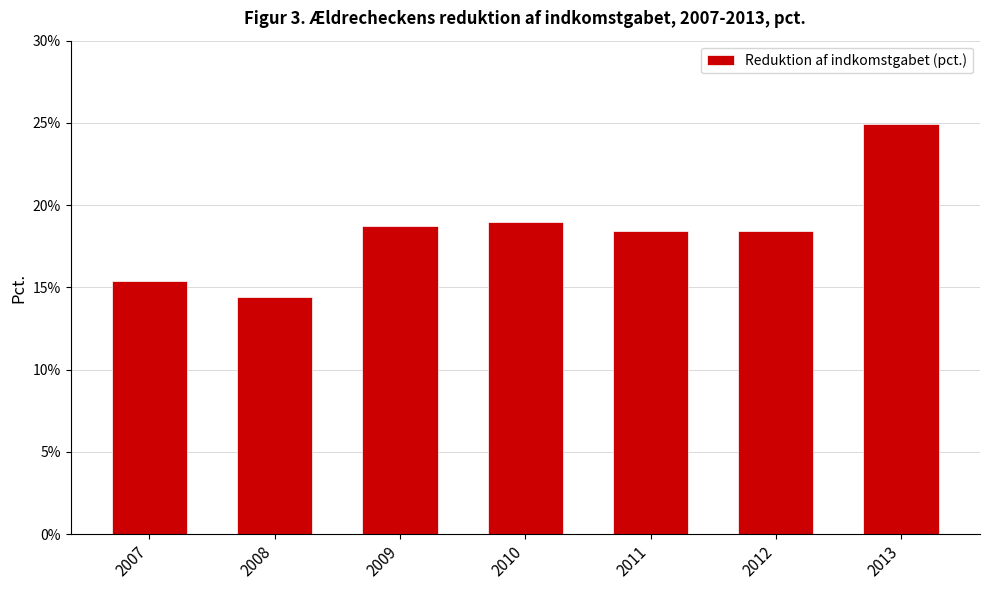

Read the value at 2012.

0.2